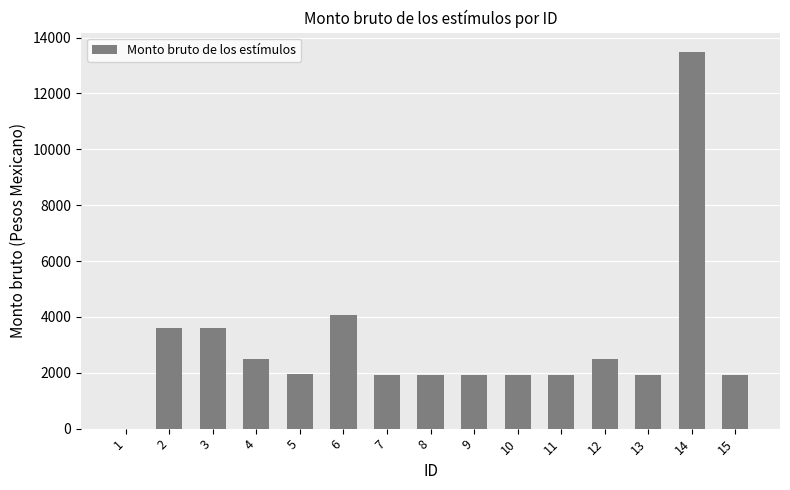

Where is the data nearest to the value 6750?

6